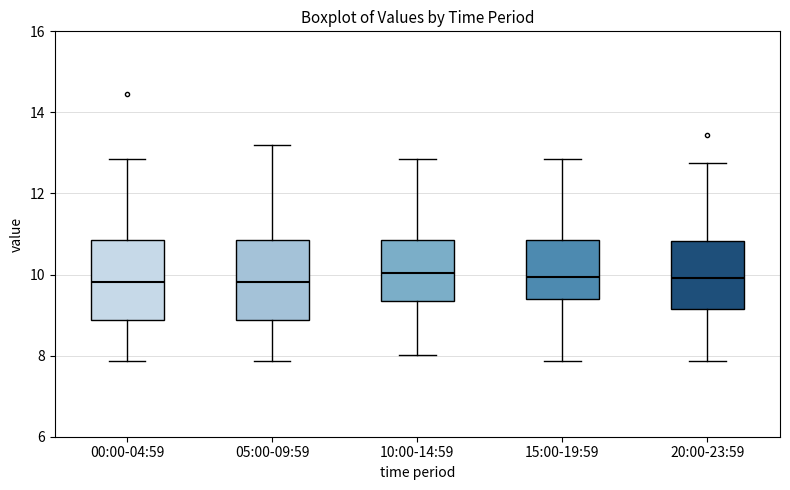

Where does the upper whisker of the box for 10:00-14:59 end on the y-axis? The values are not printed on the chart, so give them approximately, as read against the axis.

12.8